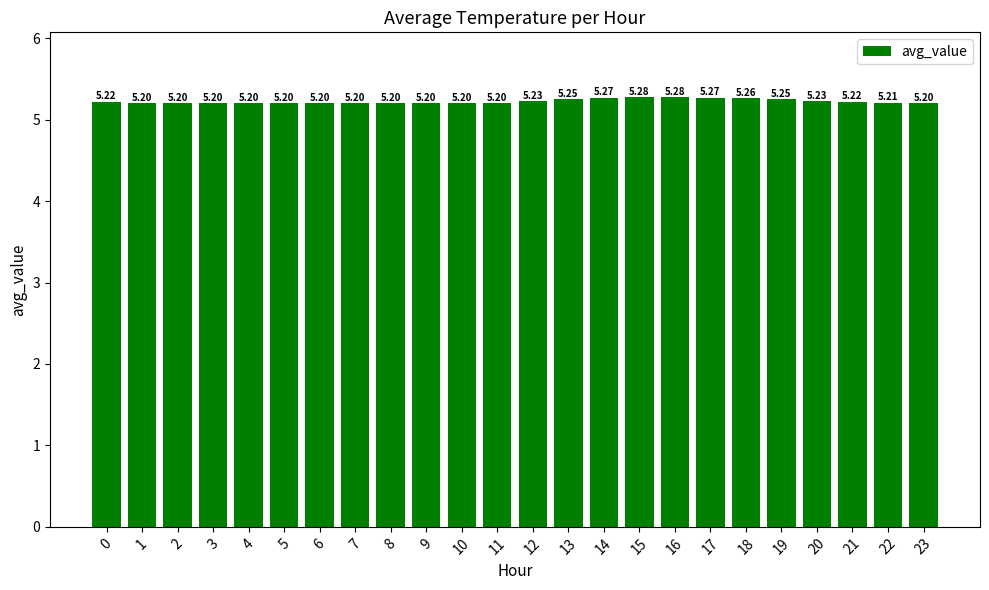

Which has a higher value, 21 or 19?

19